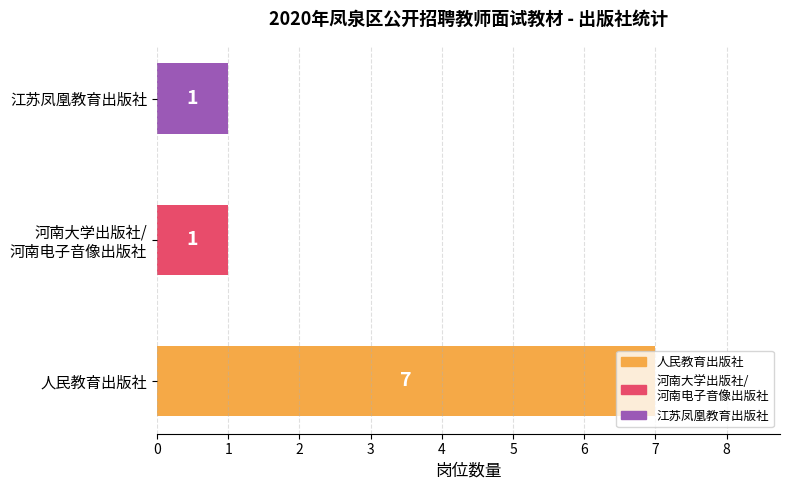

What is the average value?

3